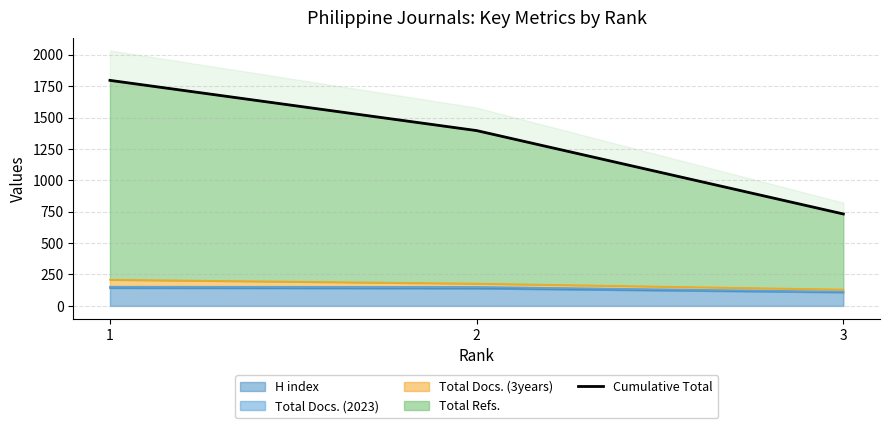

What is the minimum value for H index?

108